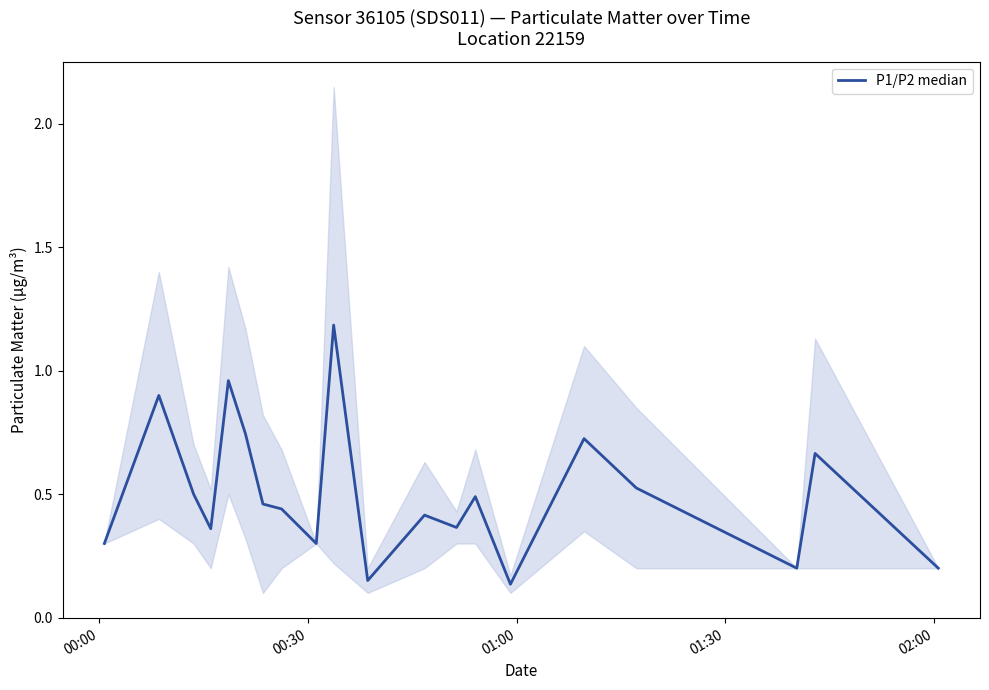

Is this an area chart (filled region under the line)?

No